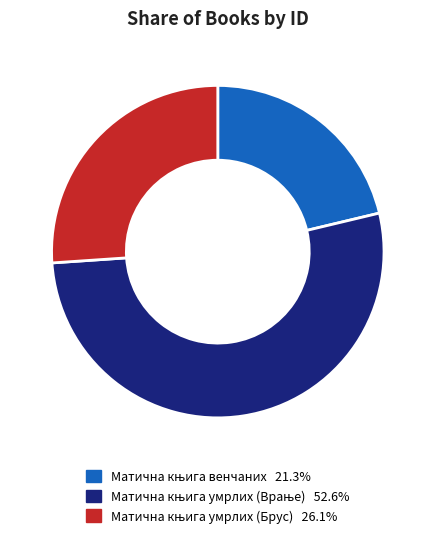

Does any single category account for the majority?

Yes